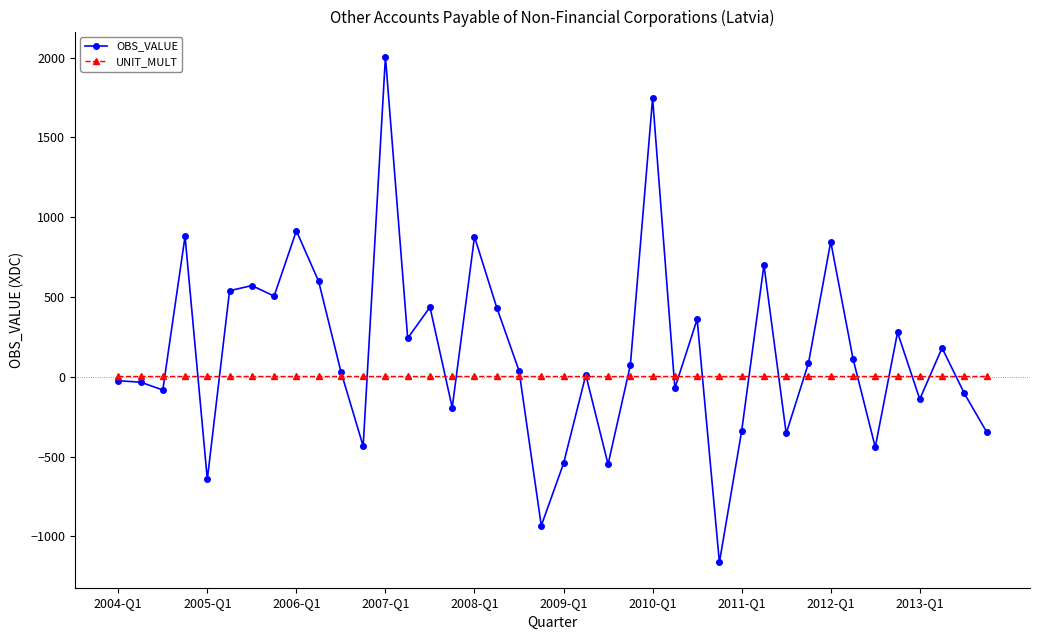

In OBS_VALUE, how many points are lower than both neighbors (excluding endpoints)?

13